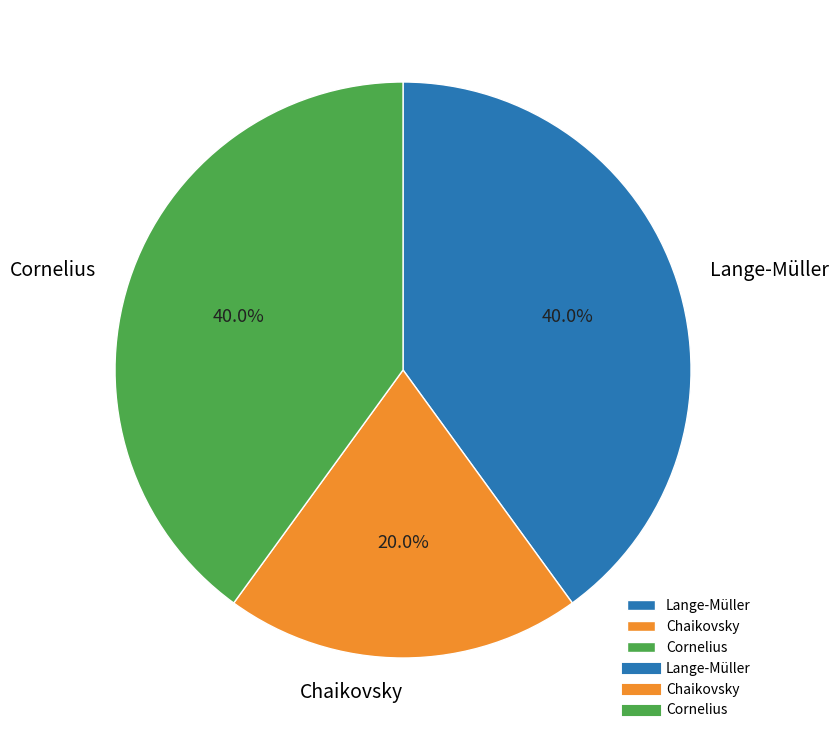

How much of the chart is everything except Chaikovsky?

80.0%